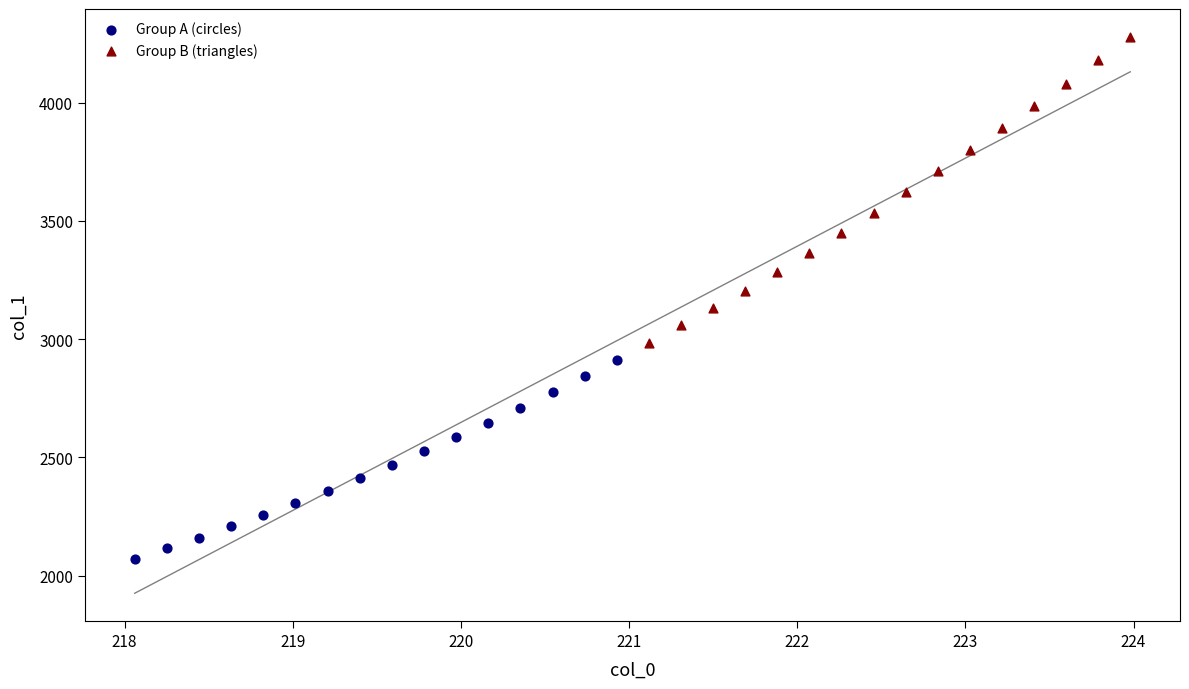

Which series has the widest spread of Y values?

Group B (triangles)